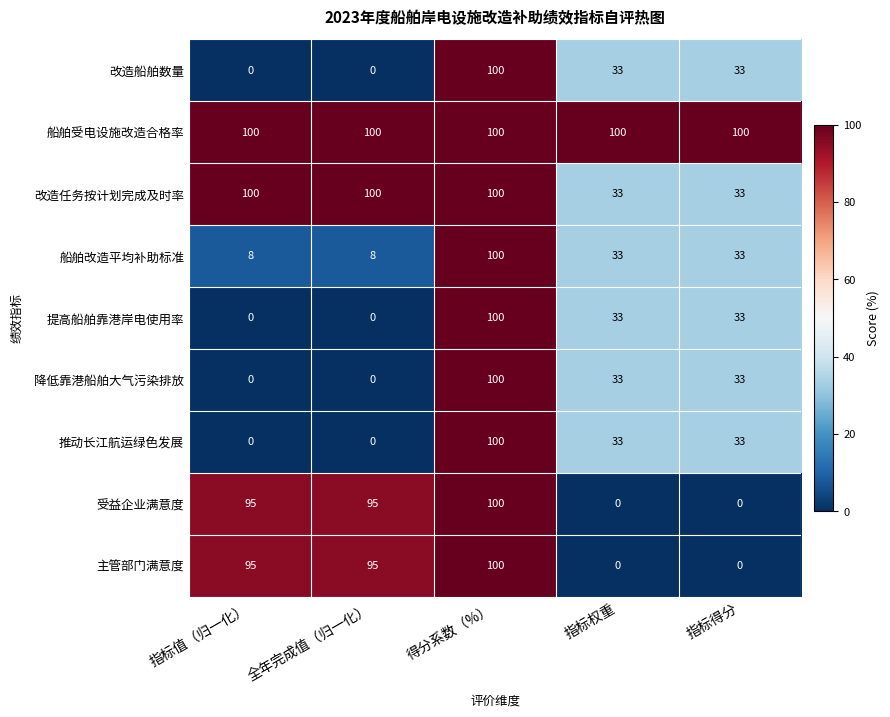

The value of 改造任务按计划完成及时率 at 指标得分 is 33. True or false?

True